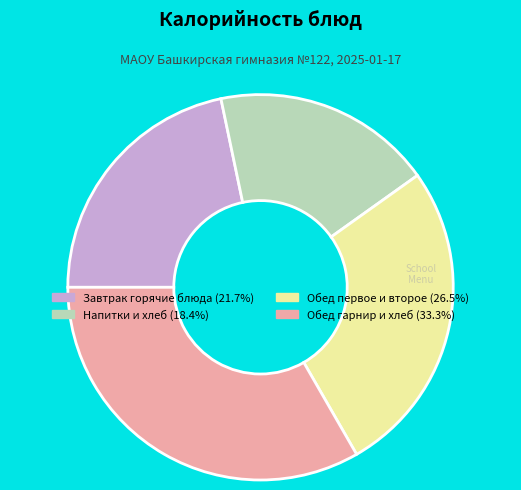

Is there a majority slice in this chart?

No